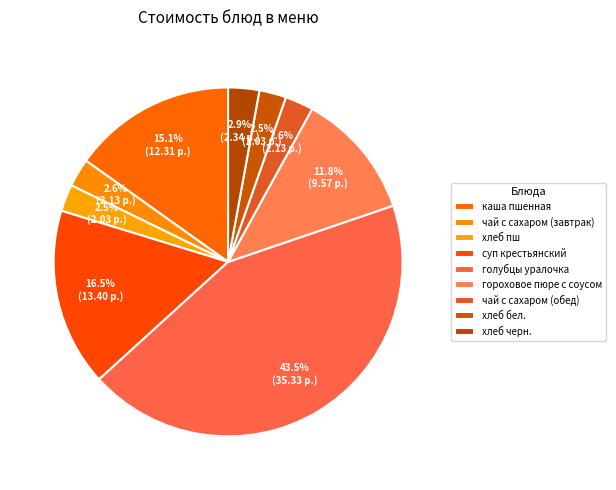

Which has a higher value, чай с сахаром (завтрак) or чай с сахаром (обед)?

чай с сахаром (завтрак)